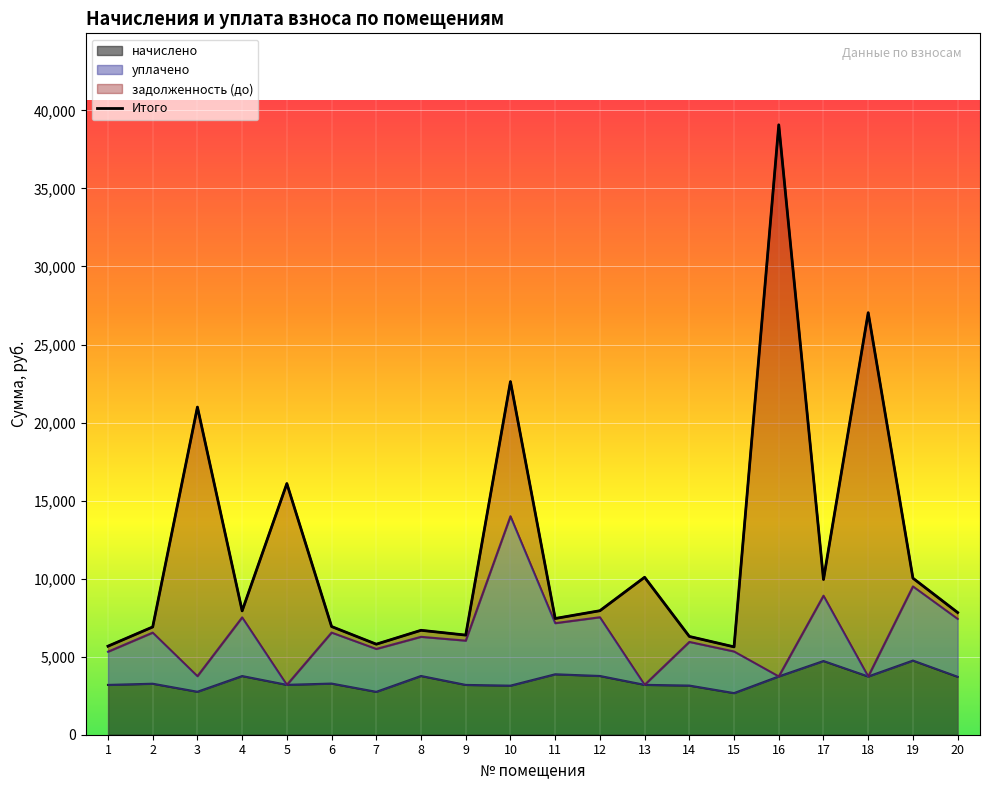

How many categories are shown in the chart?

20